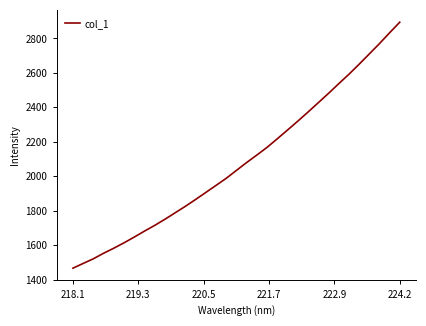

What is the difference between the maximum and minimum values?

1428.2